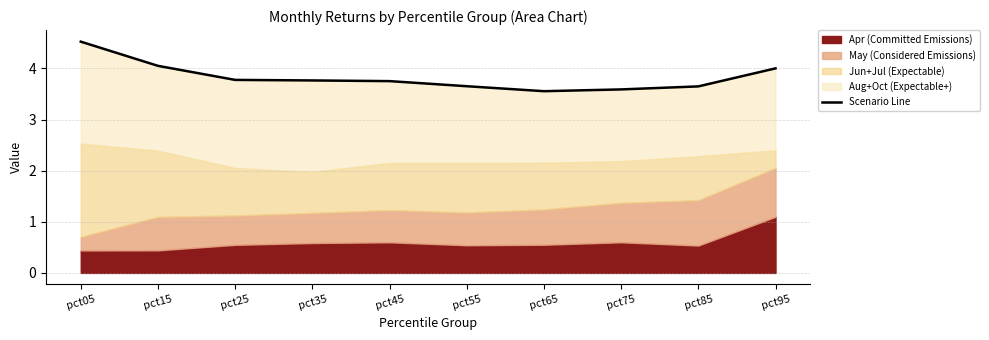

What is the approximate value at pct15?

4.1